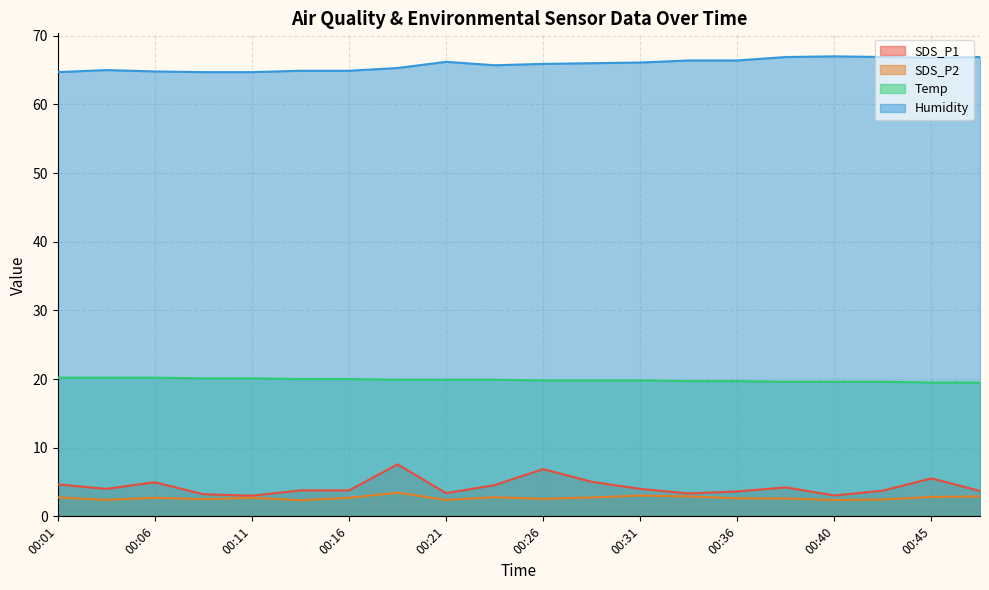

True or false: SDS_P2 and SDS_P1 intersect in this chart.

False